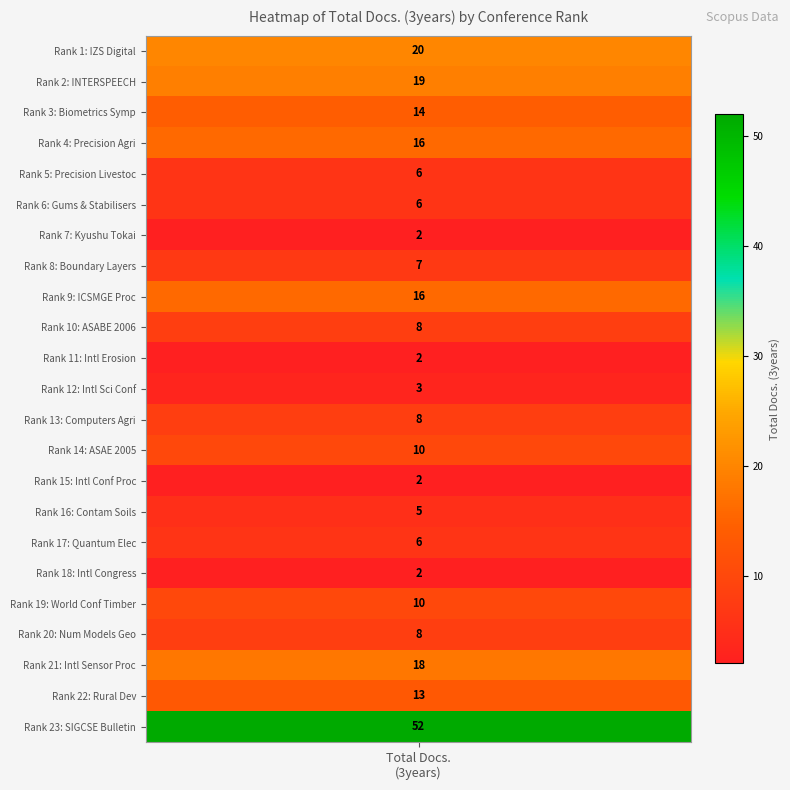

Rank the categories by value from lowest to highest.

7, 11, 15, 18, 12, 16, 5, 6, 17, 8, 10, 13, 20, 14, 19, 22, 3, 4, 9, 21, 2, 1, 23